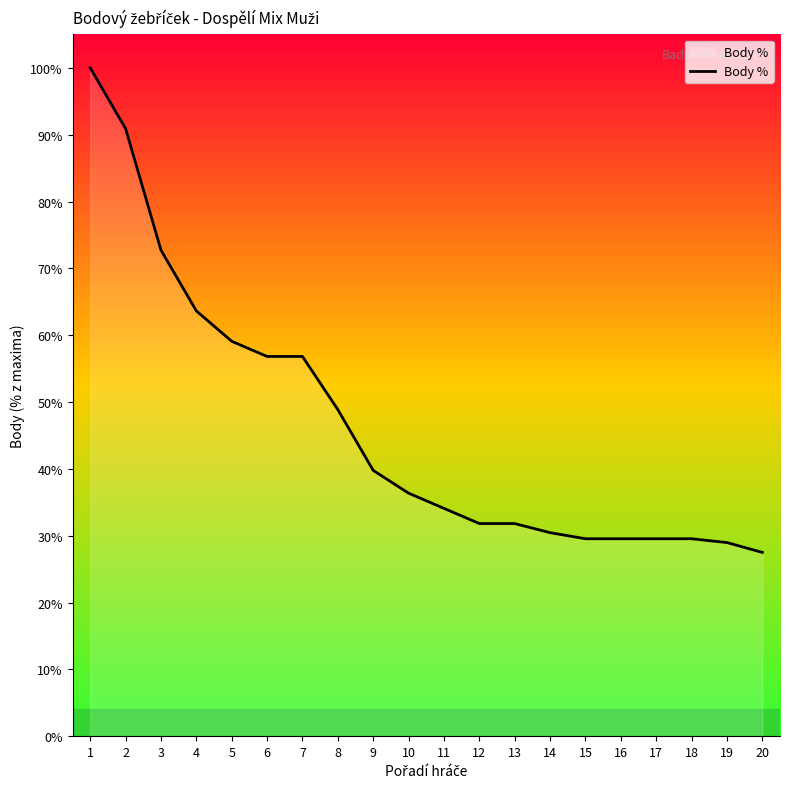

What is the difference between the maximum and minimum values?

72.5